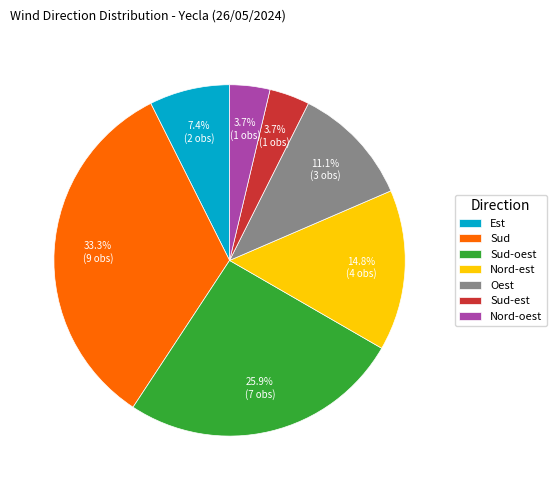

Does any single category account for the majority?

No